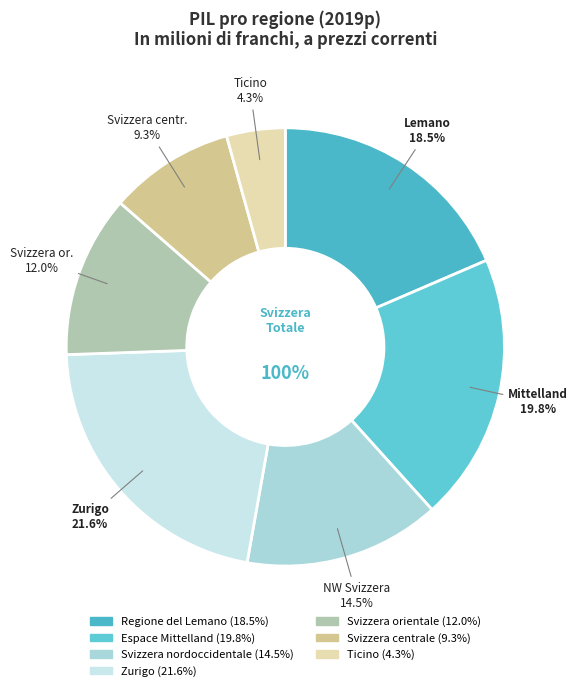

To the nearest percent, what is the average slice percentage?

14%